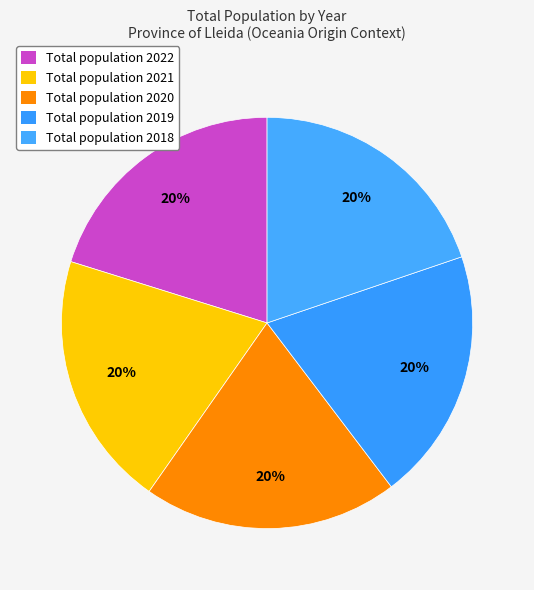

Count the number of slices in the pie.

5